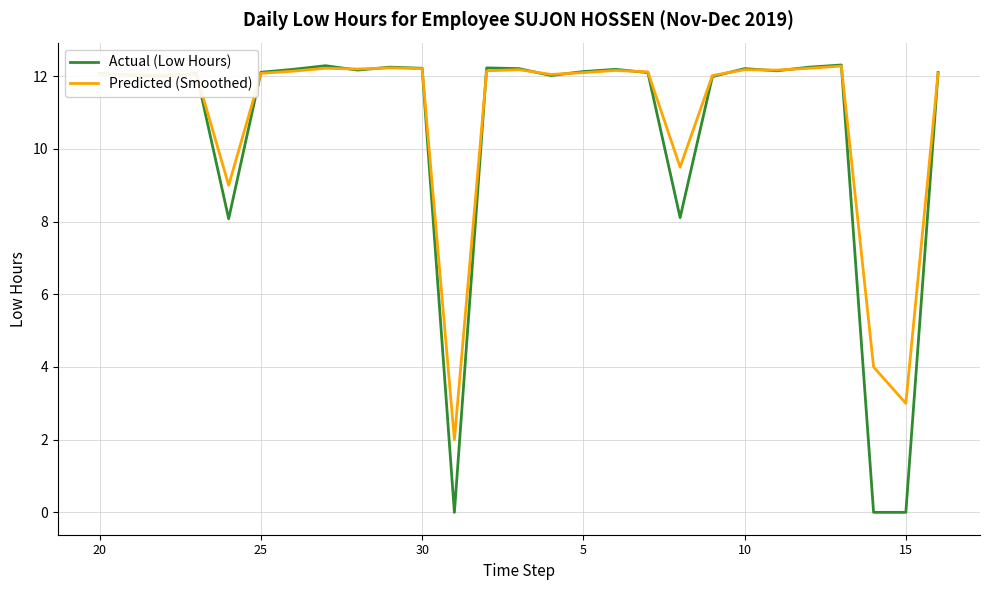

List the series in order of their overall mean, lowest first.

Actual (Low Hours), Predicted (Smoothed)